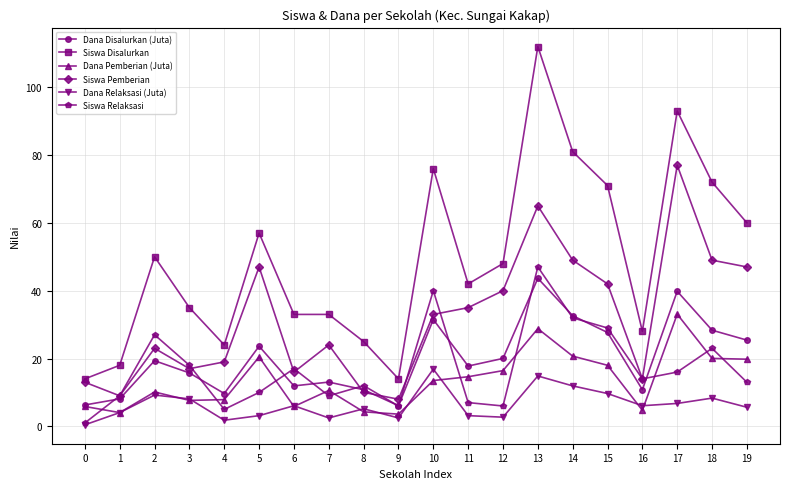

Which series changed the most between 3 and 13?

Siswa Disalurkan